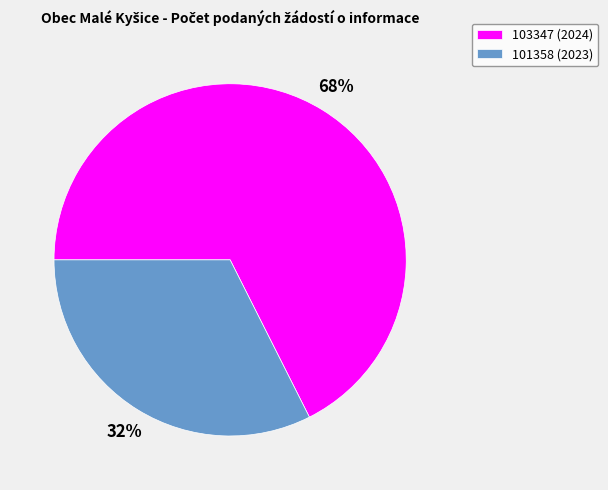

To the nearest percent, what is the average slice percentage?

50%